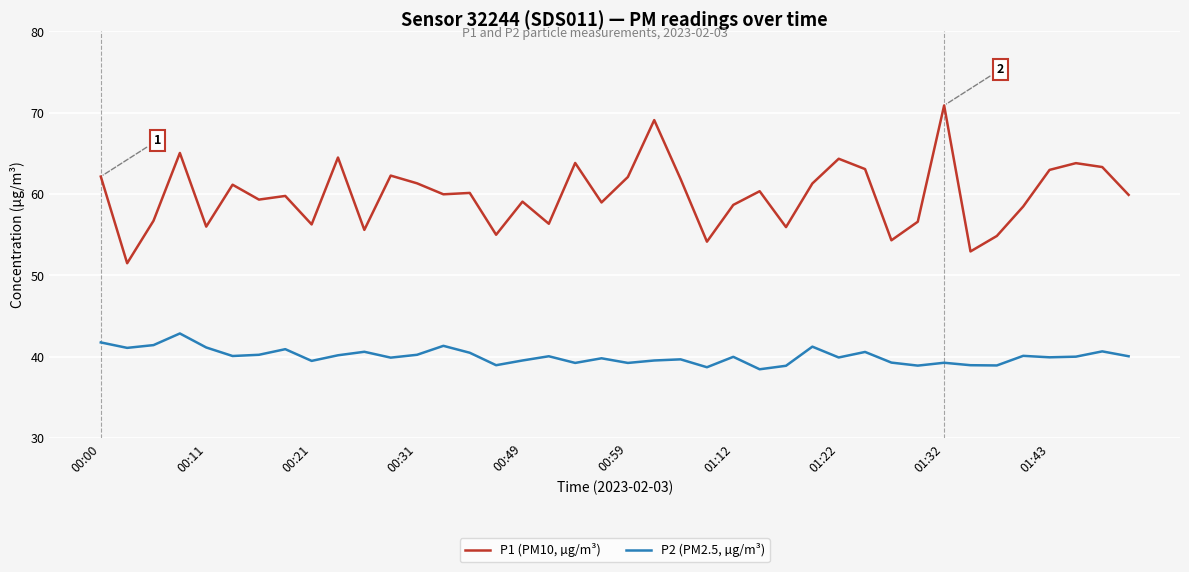

True or false: P1 (PM10, µg/m³) and P2 (PM2.5, µg/m³) cross at least once.

False